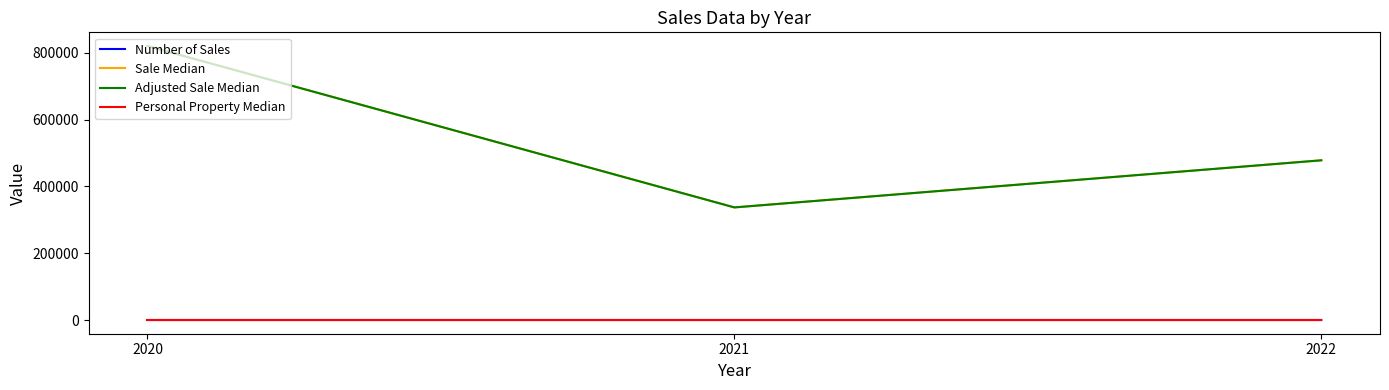

At which category is the sum across all series the highest?

2020